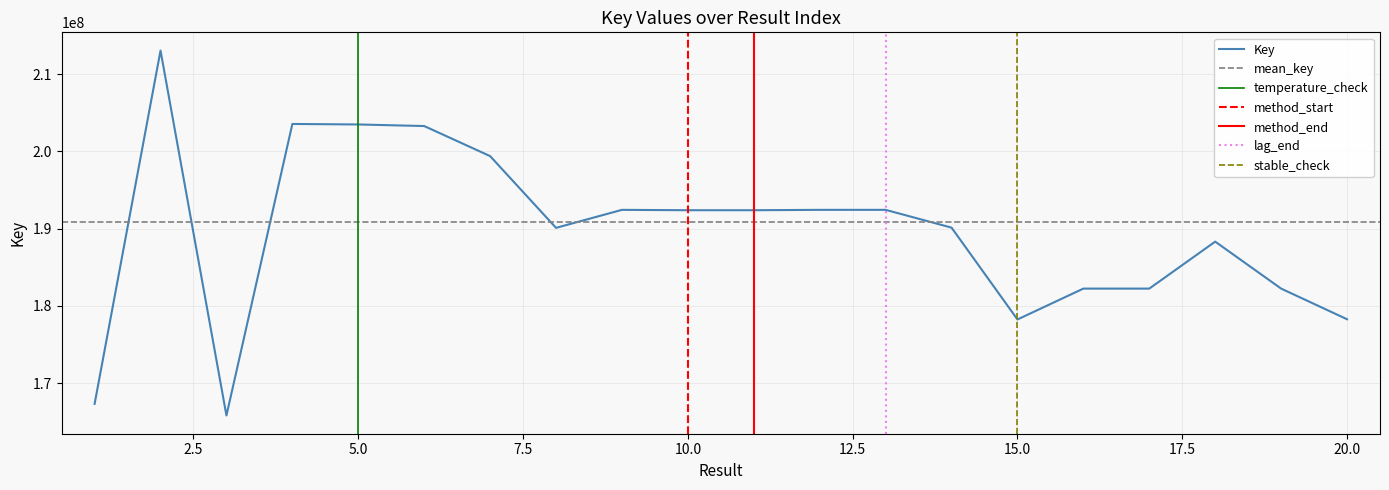

Where is the first local minimum?

3